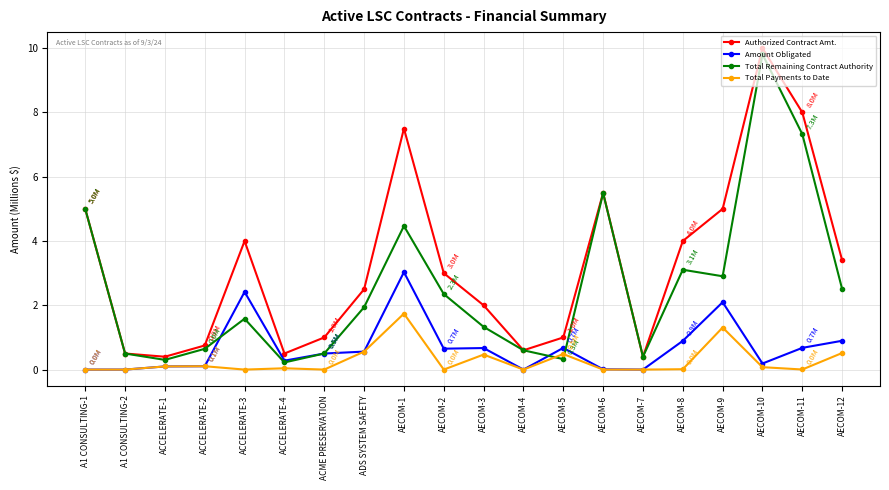

How many lines are shown in the chart?

4